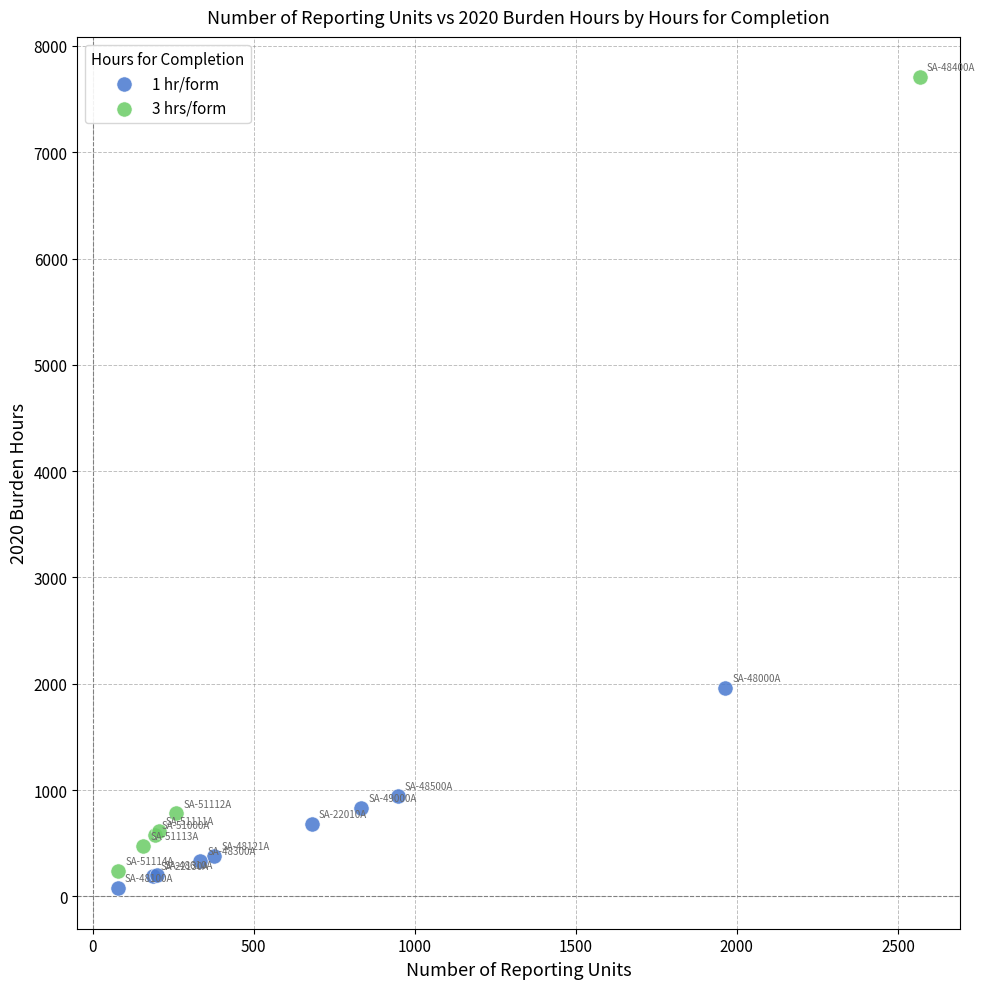

Which series has the widest spread of Y values?

3 hrs/form